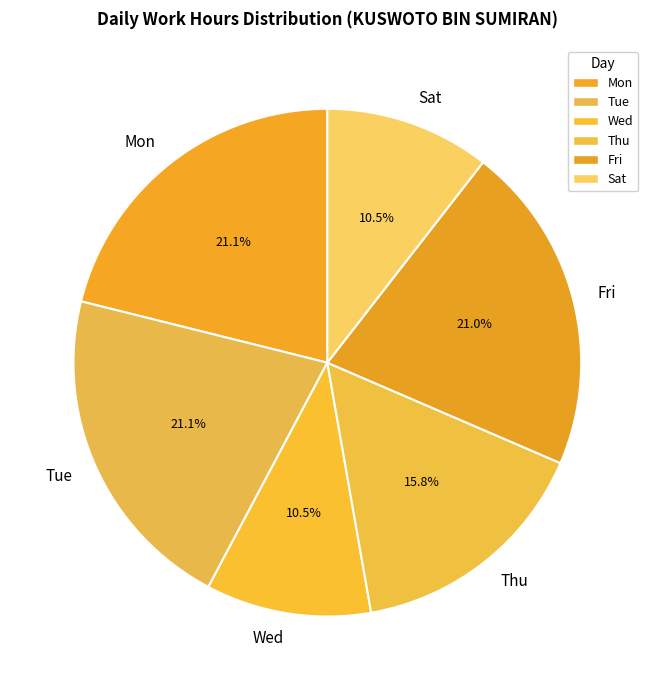

Does any single category account for the majority?

No